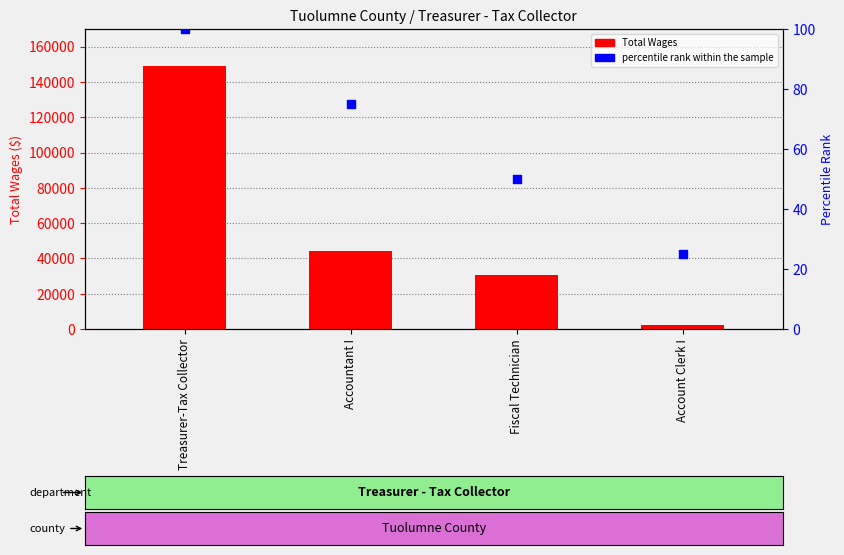

Which series has the widest spread of Y values?

Total Wages